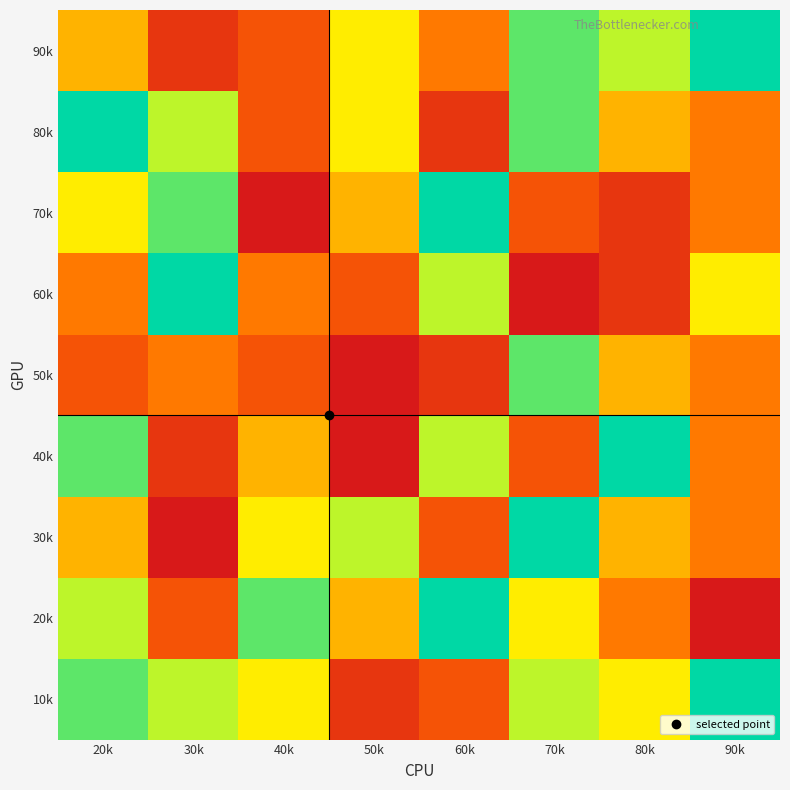

Rank the series by their maximum value, from lowest to highest.

50k, 10k, 20k, 30k, 40k, 60k, 70k, 80k, 90k